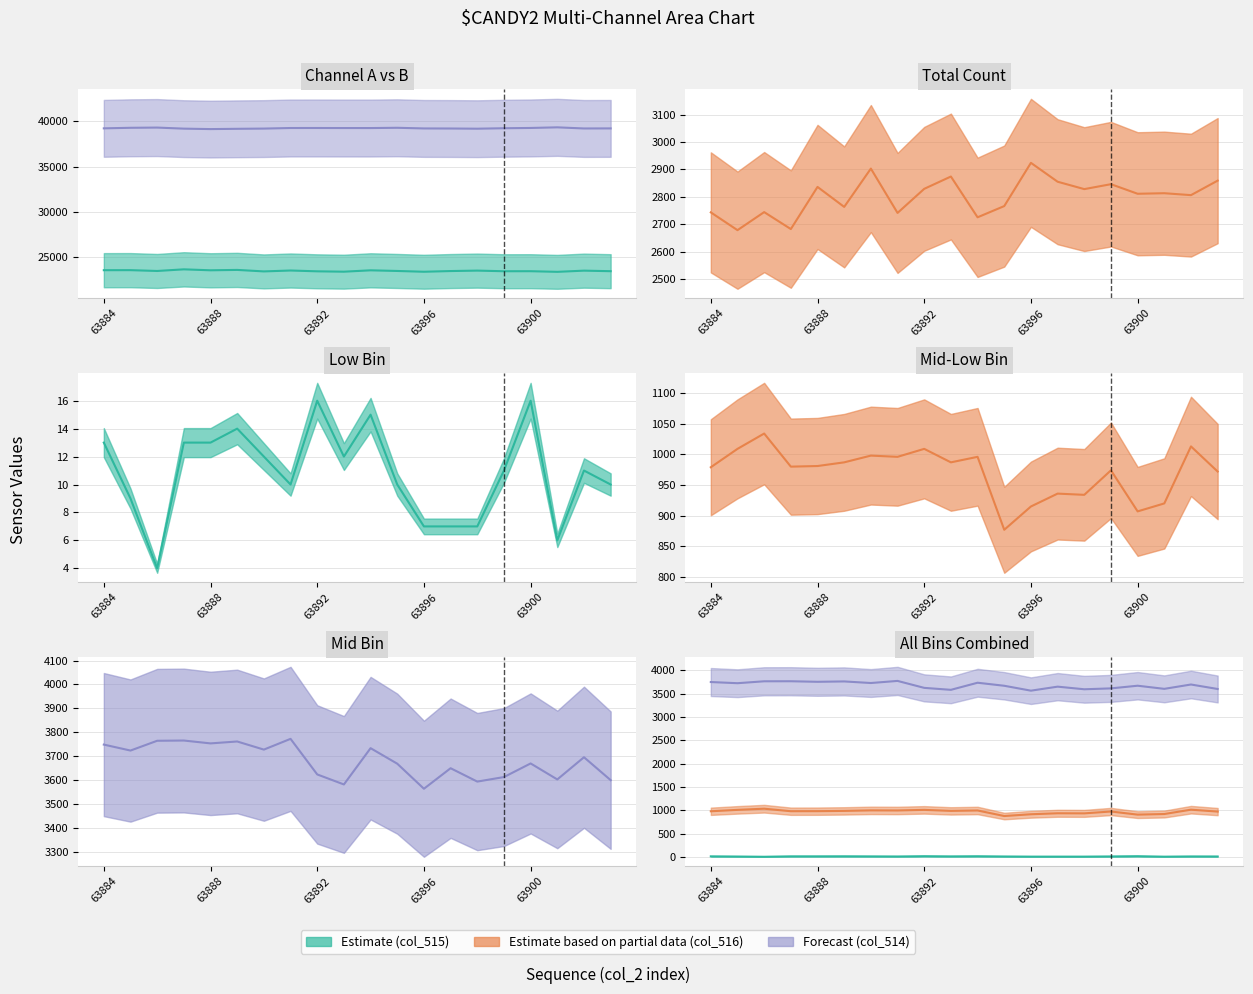

At how many categories does at least one series exceed 17570?

20